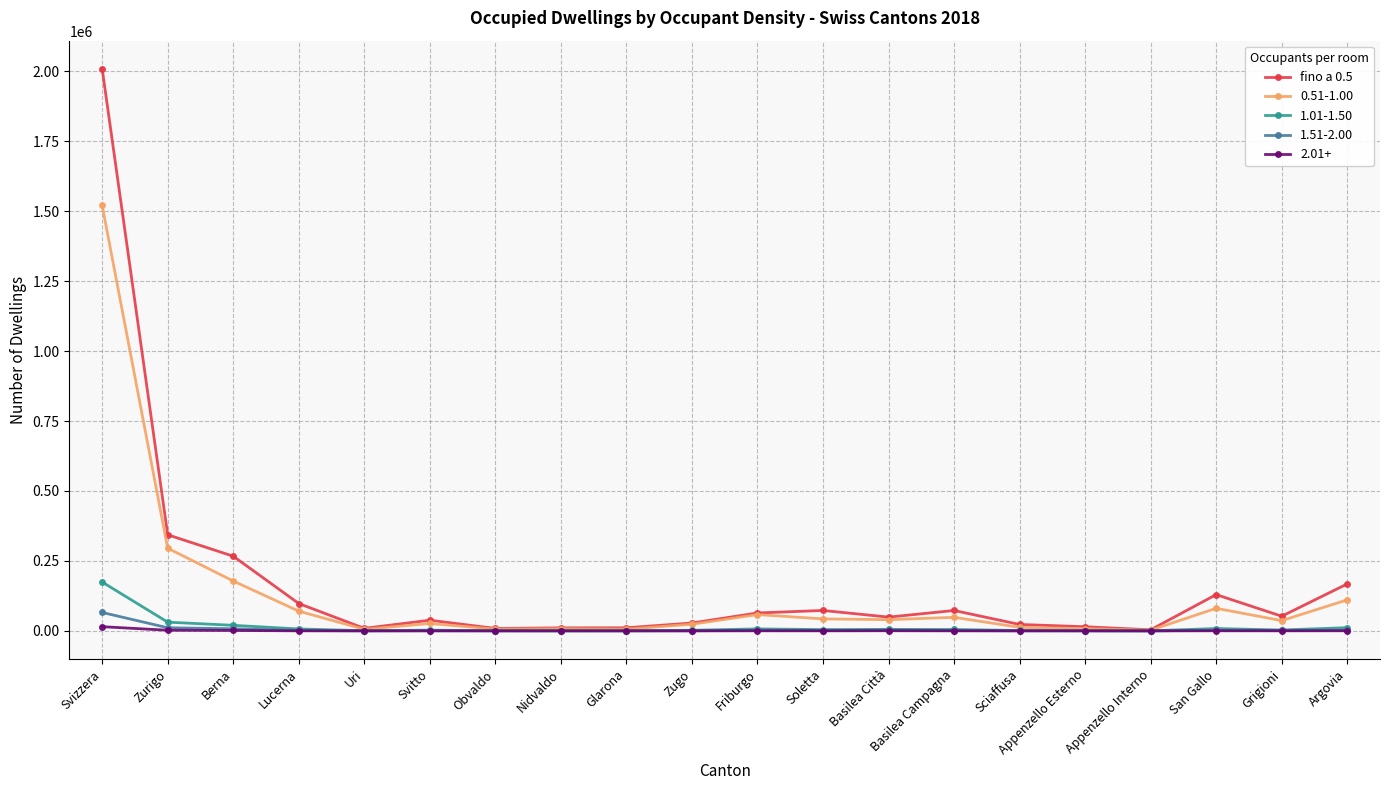

Which series has the widest spread of values?

fino a 0.5